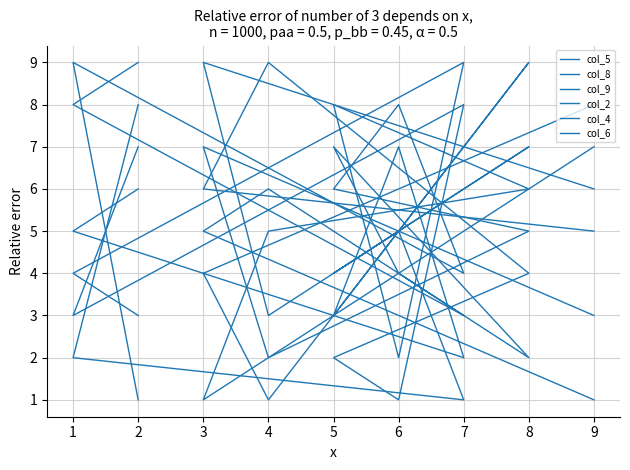

List the series in order of their peak value, highest first.

col_5, col_8, col_9, col_2, col_4, col_6